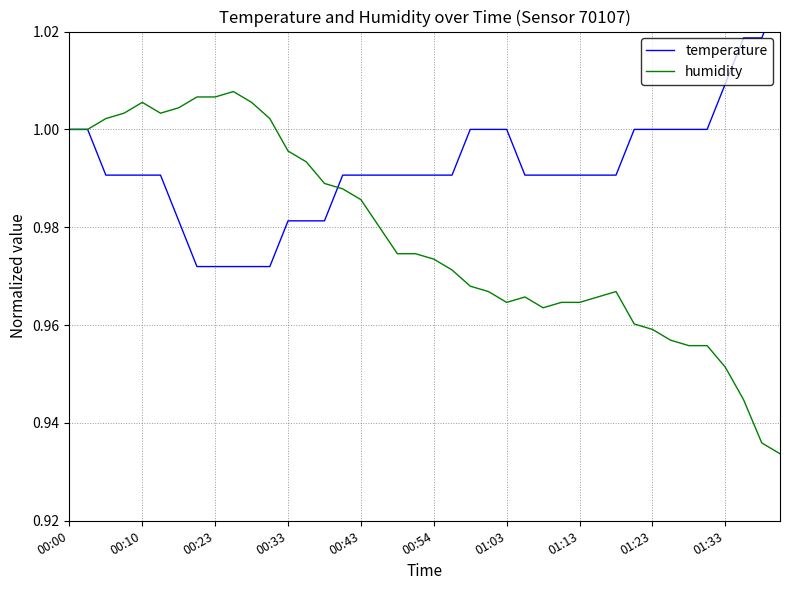

The value of humidity at 01:23 is 1.4. True or false?

False